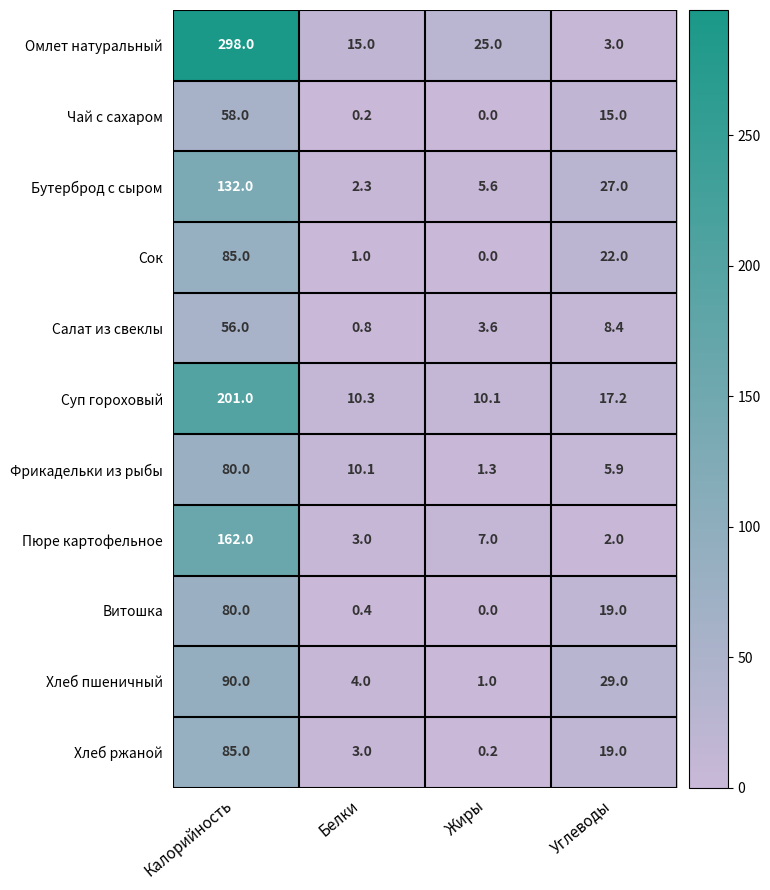

At which category does the chart reach its peak across all series?

Калорийность